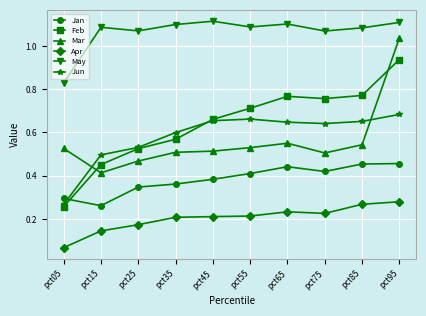

What are all the series names shown in the legend?

Jan, Feb, Mar, Apr, May, Jun